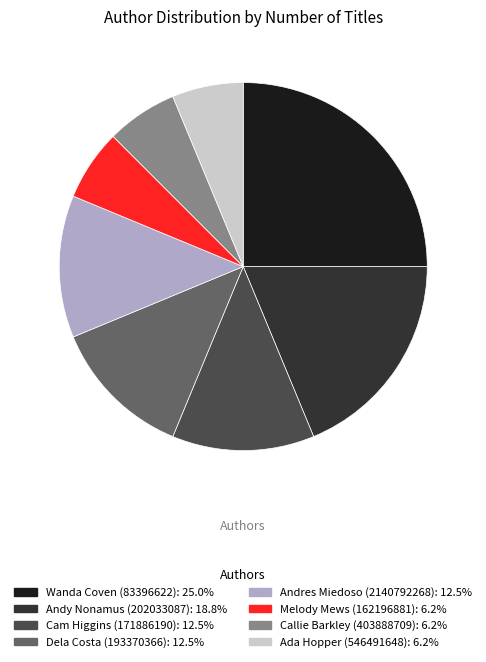

Which category has the biggest portion of the pie?

Wanda Coven (83396622)